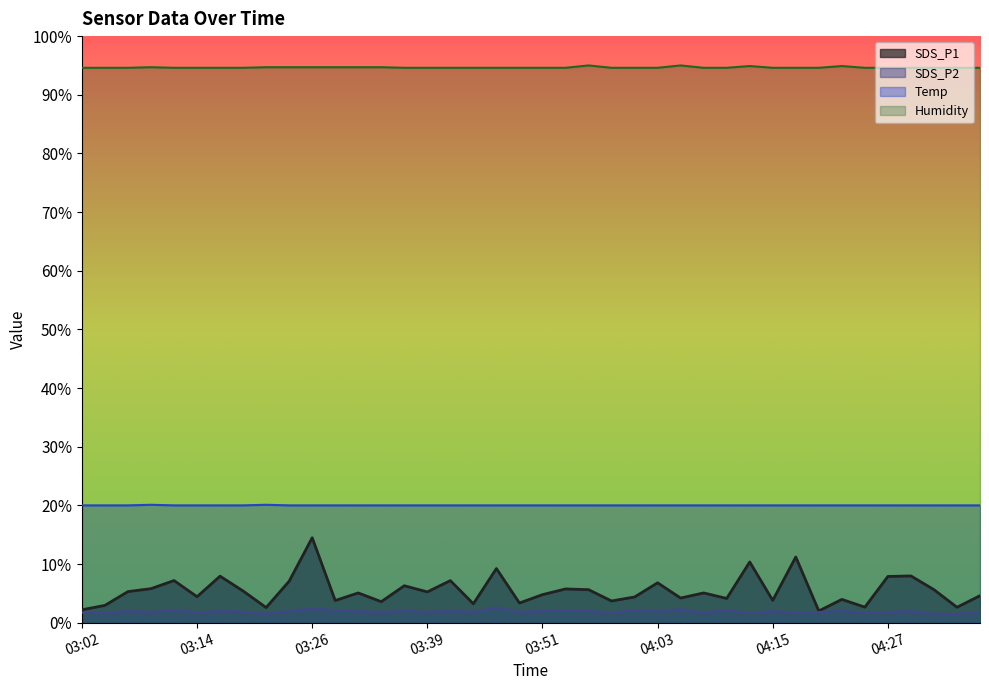

What are all the series names shown in the legend?

SDS_P1, SDS_P2, Temp, Humidity